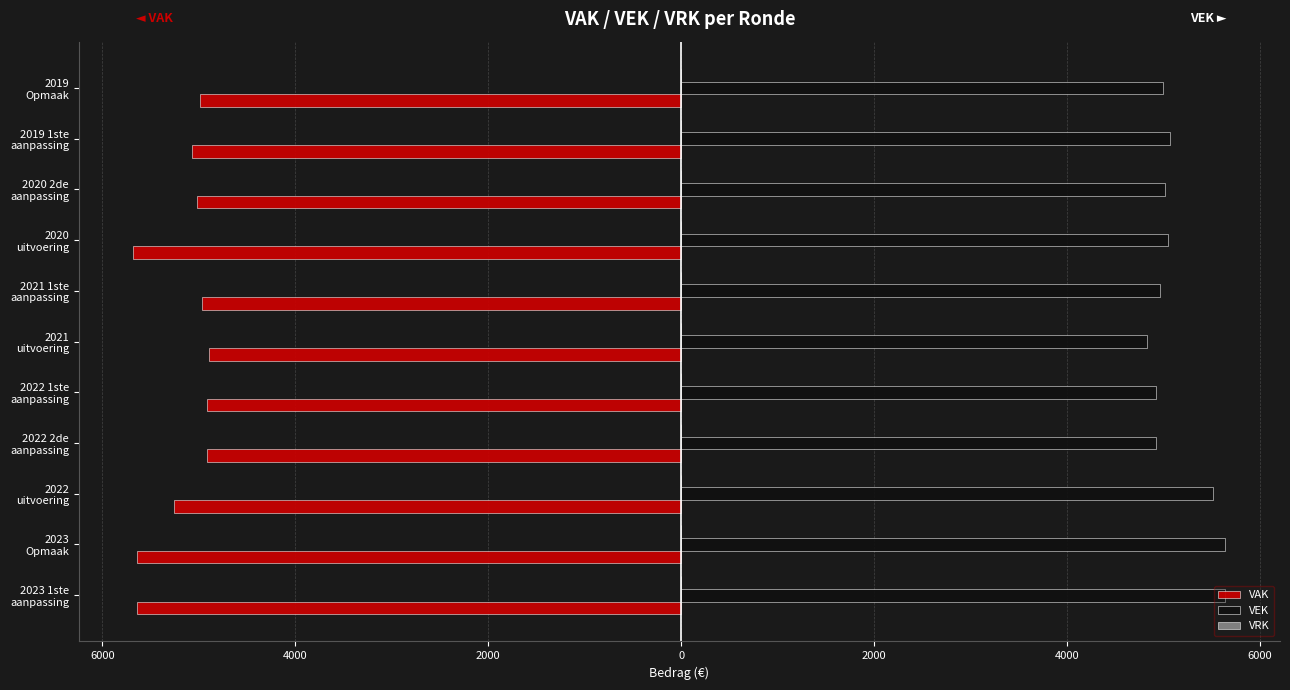

What is the difference between the maximum and second lowest values in the VEK series?

724.0